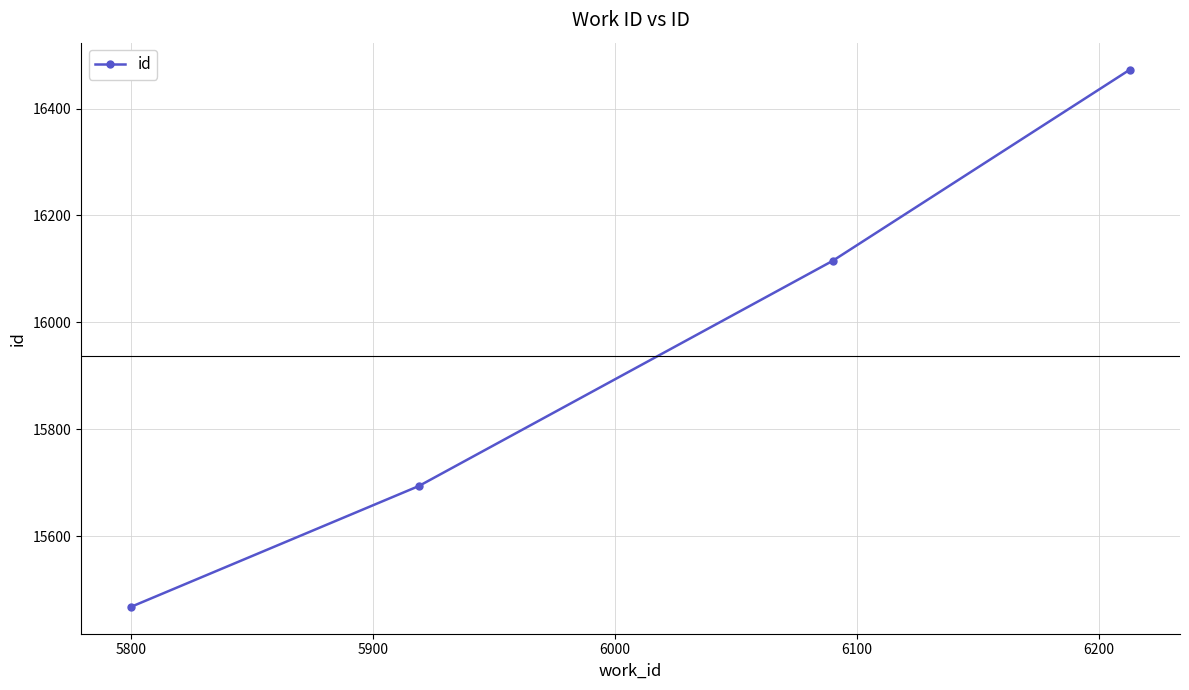

What is the difference between the maximum and minimum values?

1005